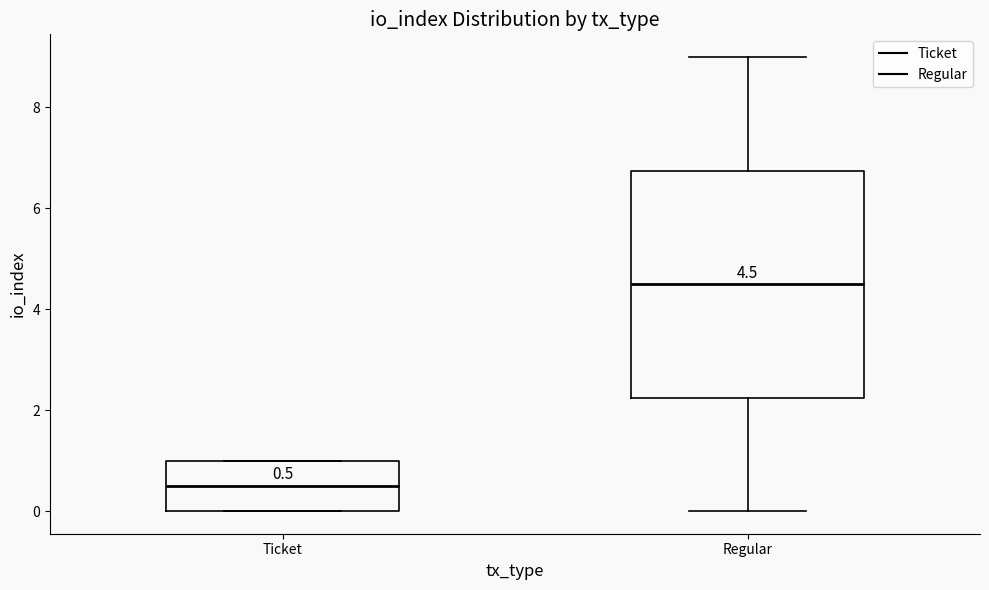

Comparing the boxes themselves (not the whiskers), which one is the tallest?

Regular